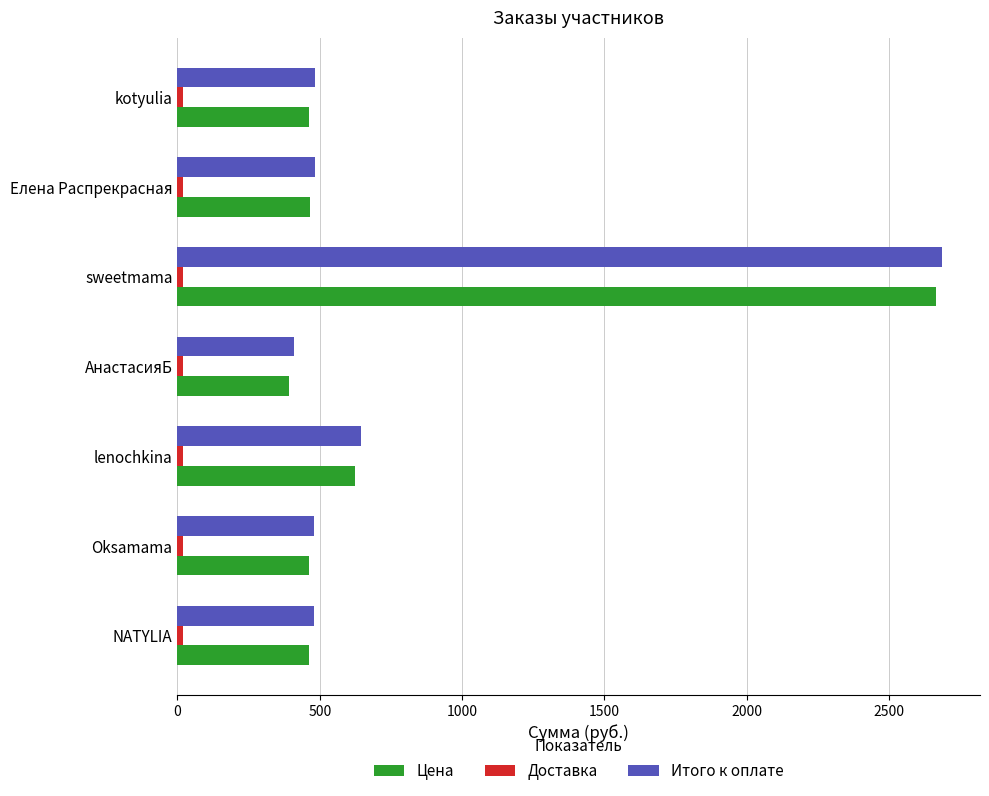

At which label is Цена closest to 1528?

lenochkina